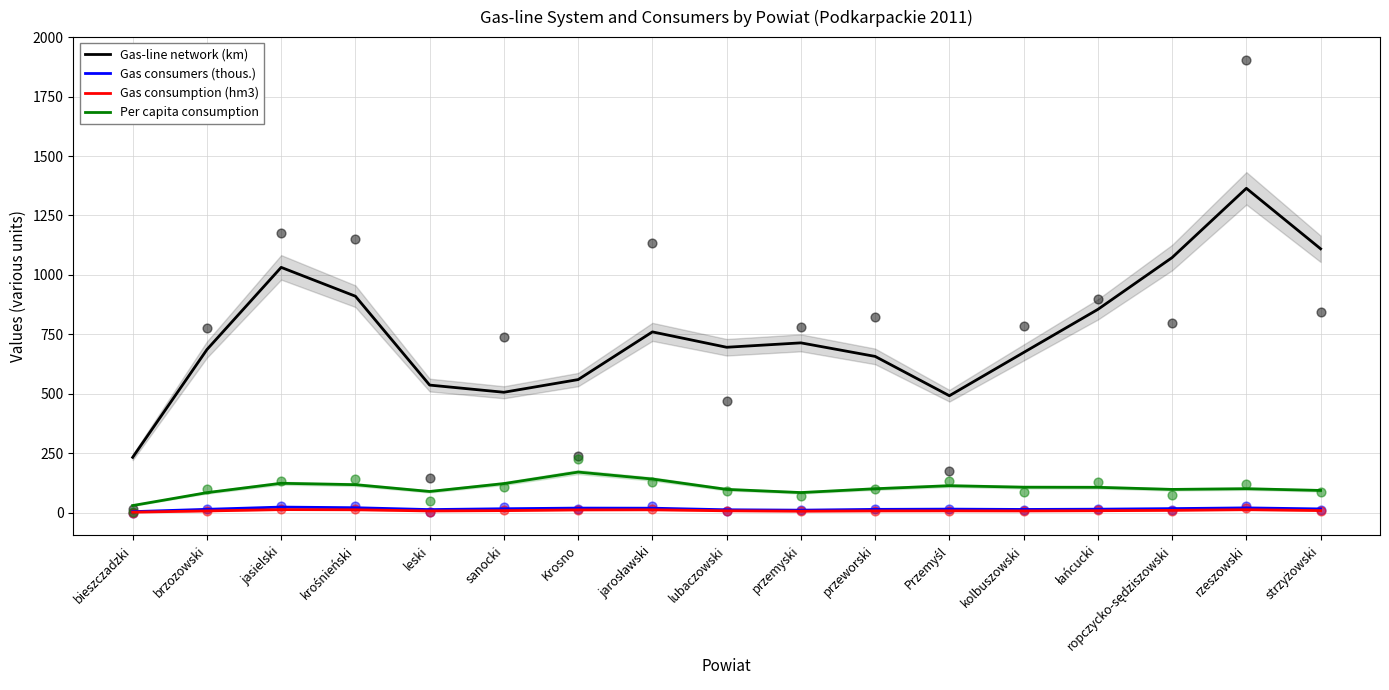

Which series has the widest spread of Y values?

Gas-line network (km)